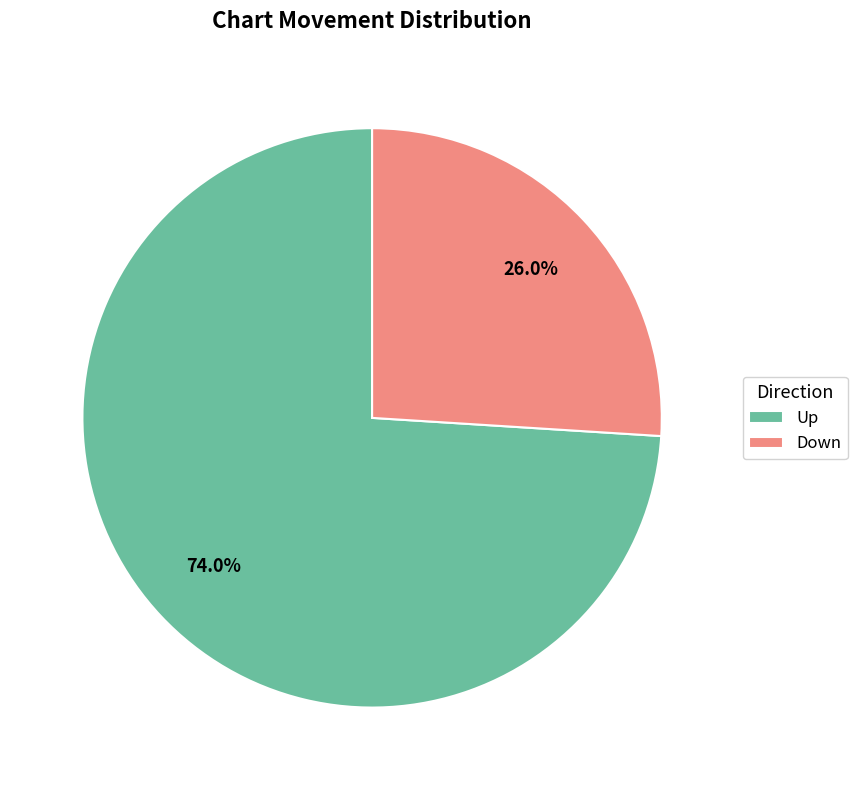

What is the ratio of the value at Down to the value at Up?

0.4